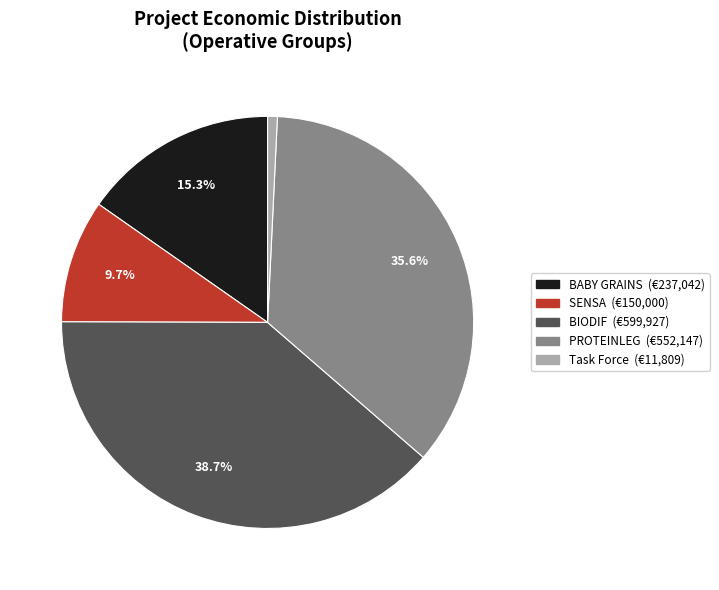

Which has a higher value, PROTEINLEG or BIODIF?

BIODIF